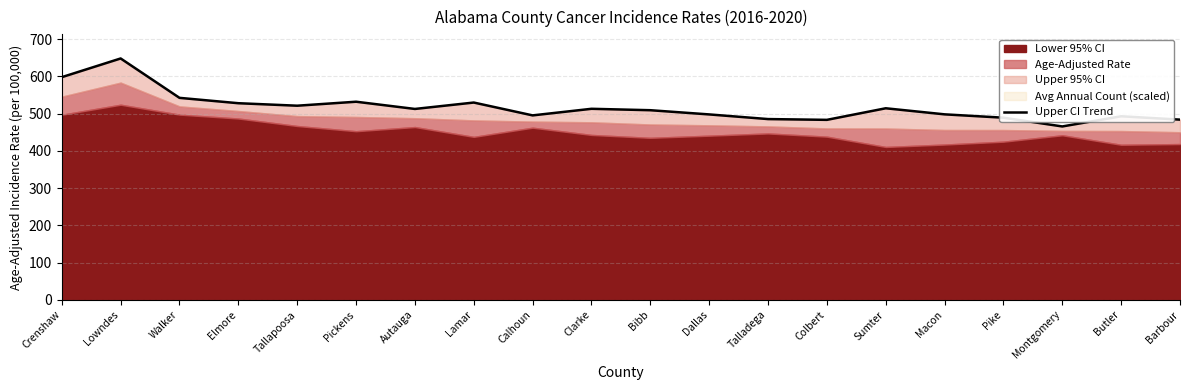

List the labels in order of value, smallest first.

Montgomery, Colbert, Barbour, Talladega, Pike, Butler, Calhoun, Dallas, Macon, Bibb, Autauga, Clarke, Sumter, Tallapoosa, Elmore, Lamar, Pickens, Walker, Crenshaw, Lowndes